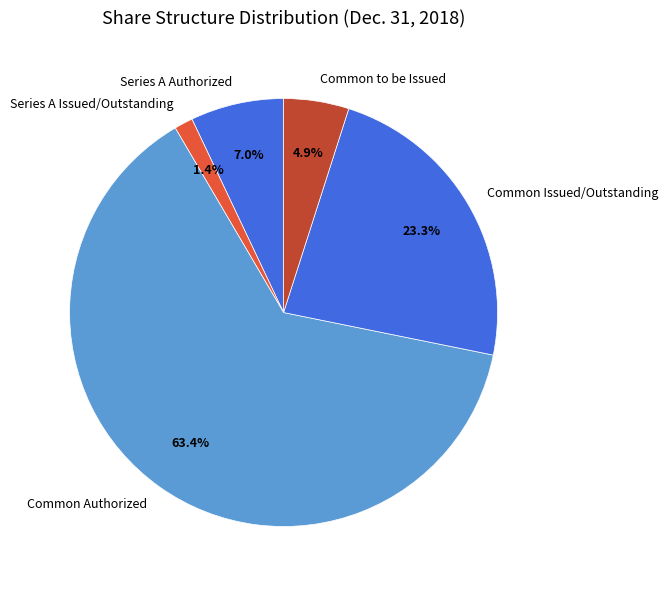

Which category has the biggest portion of the pie?

Common Authorized